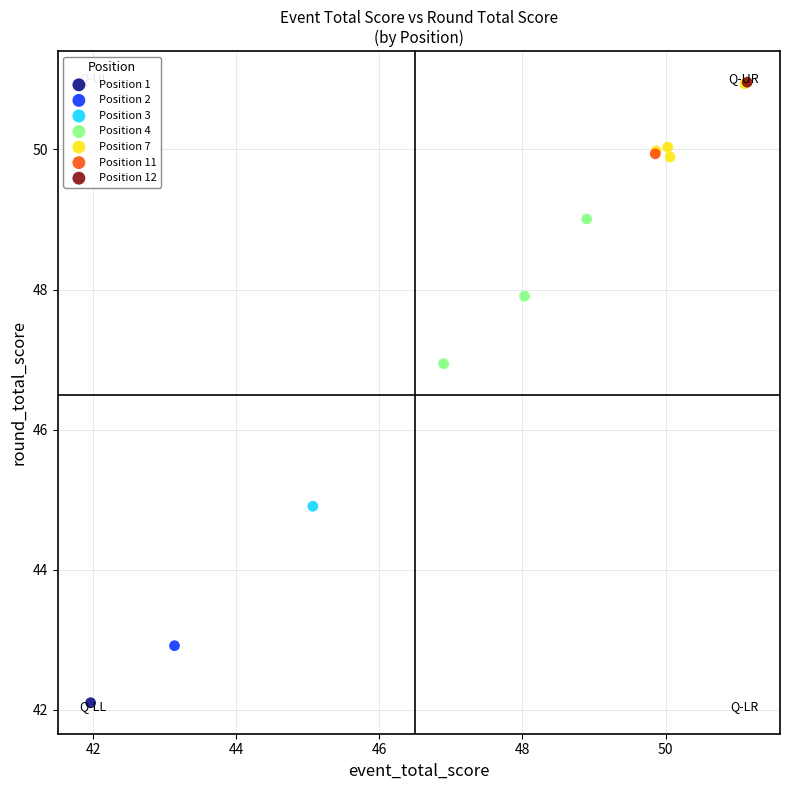

What are all the series names shown in the legend?

Position 1, Position 2, Position 3, Position 4, Position 7, Position 11, Position 12